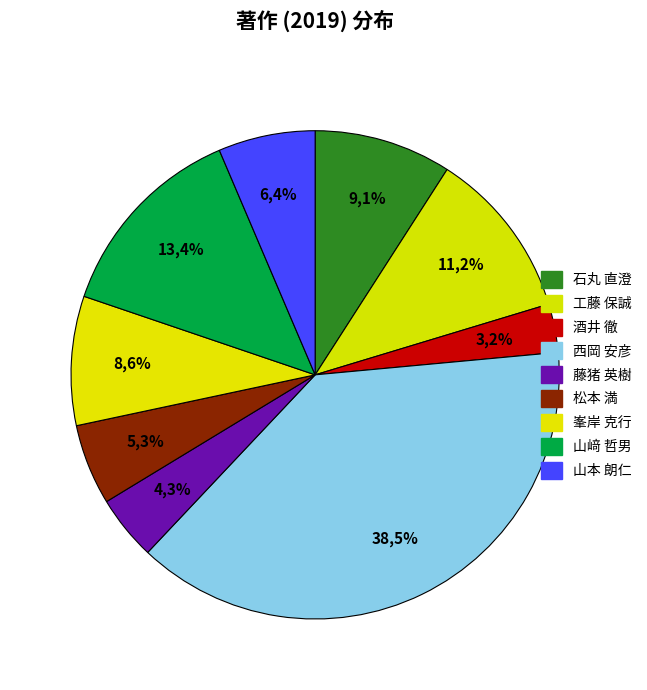

Does 工藤 保誠 account for over 50% of the chart?

No